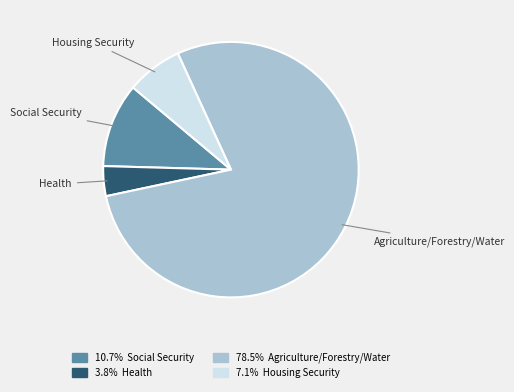

Between Agriculture/Forestry/Water and Health, which is larger?

Agriculture/Forestry/Water